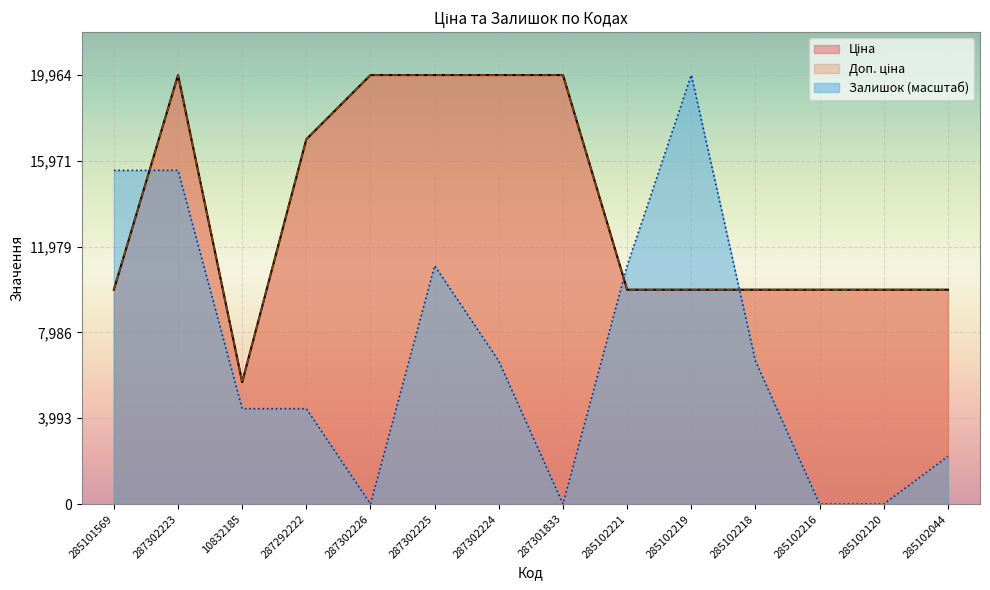

What is the approximate value of Ціна at 285102044?

9975.0